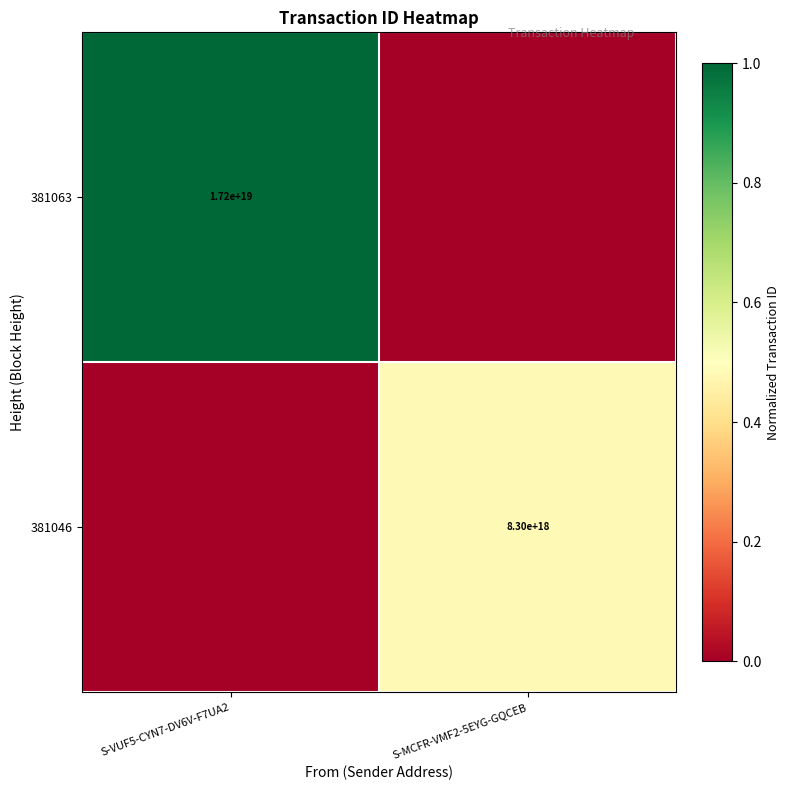

Count the number of categories in the chart.

2